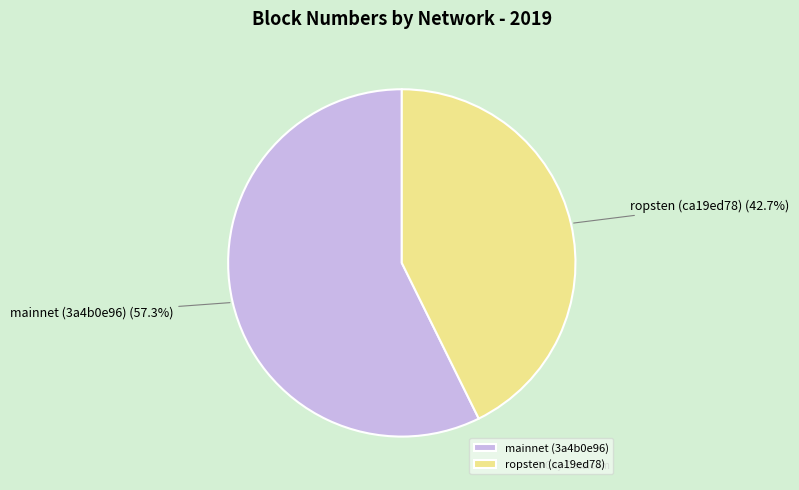

To the nearest percent, what is the difference between the largest and smallest slice percentages?

15%